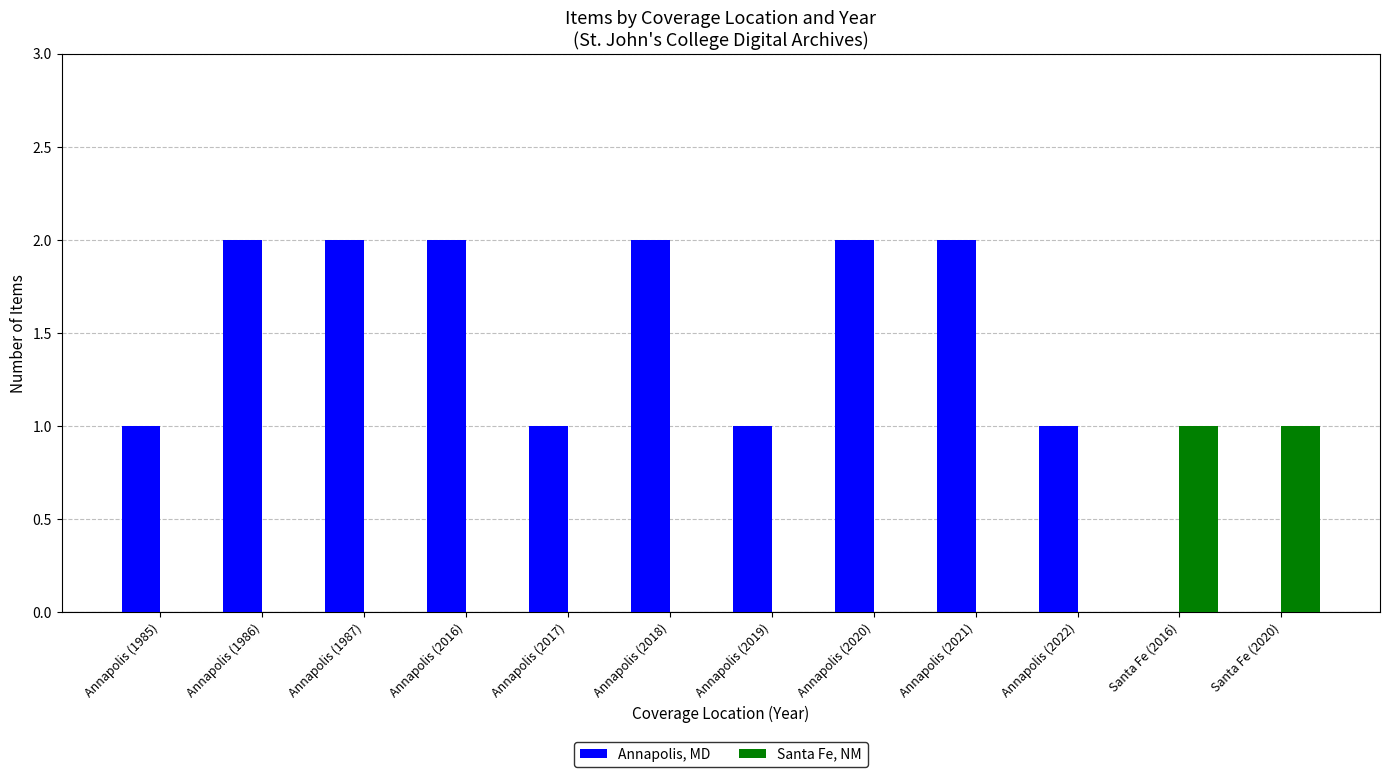

Are the bars grouped side by side (vs. stacked)?

Yes